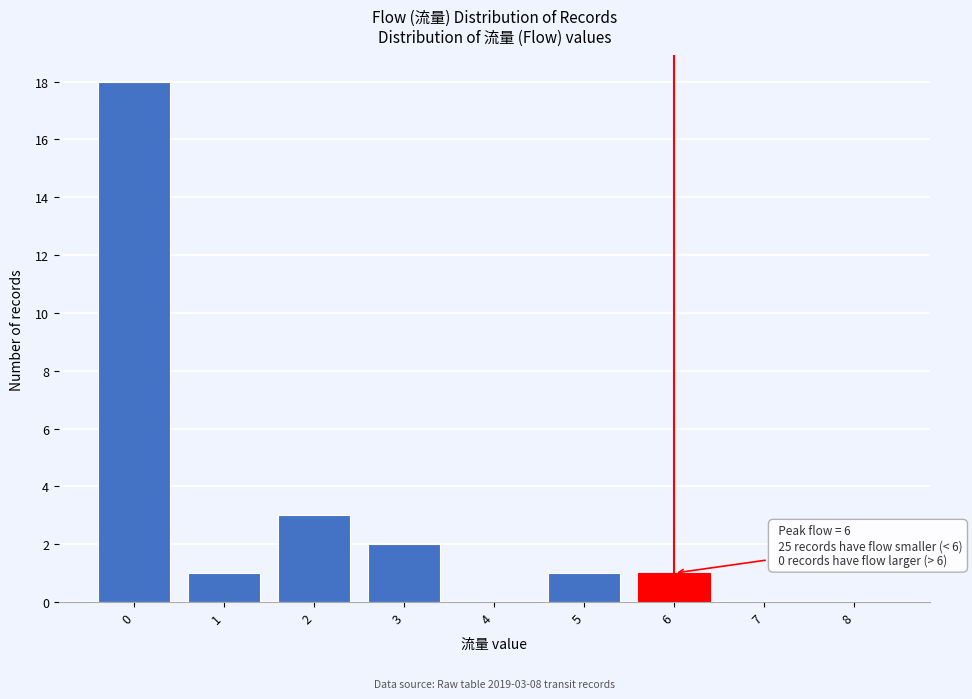

Reading right to left, what are all the values shown in this chart?

8=0	7=0	6=1	5=1	4=0	3=2	2=3	1=1	0=18